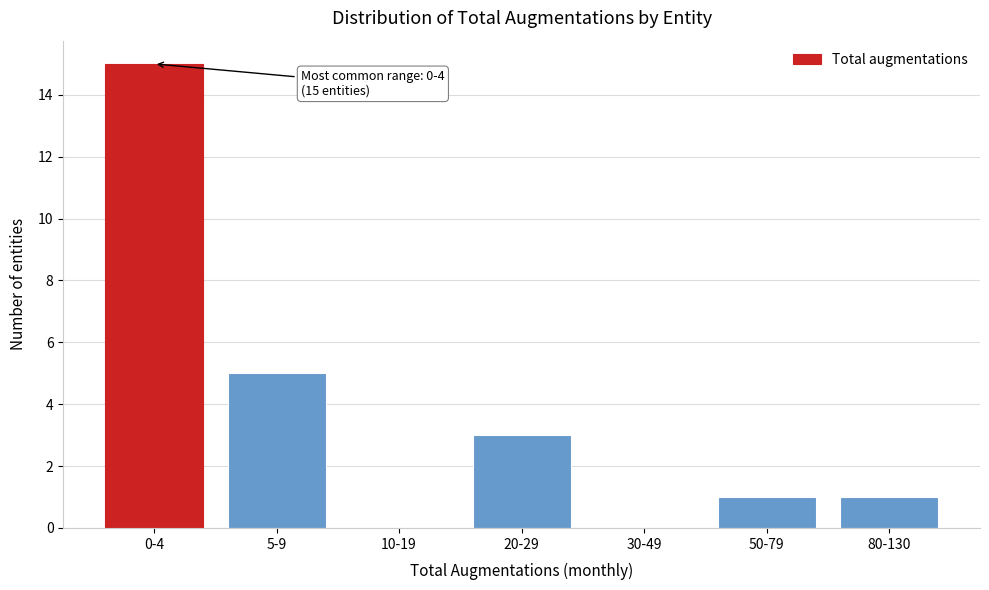

Reading right to left, list all the values displayed in this chart.

80-130=1	50-79=1	30-49=0	20-29=3	10-19=0	5-9=5	0-4=15